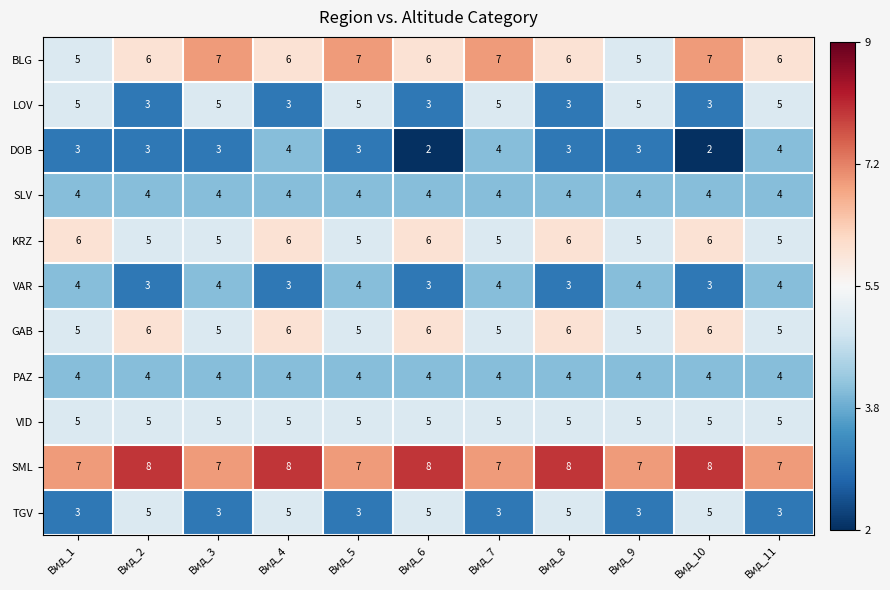

What is the highest value of the KRZ series?

6